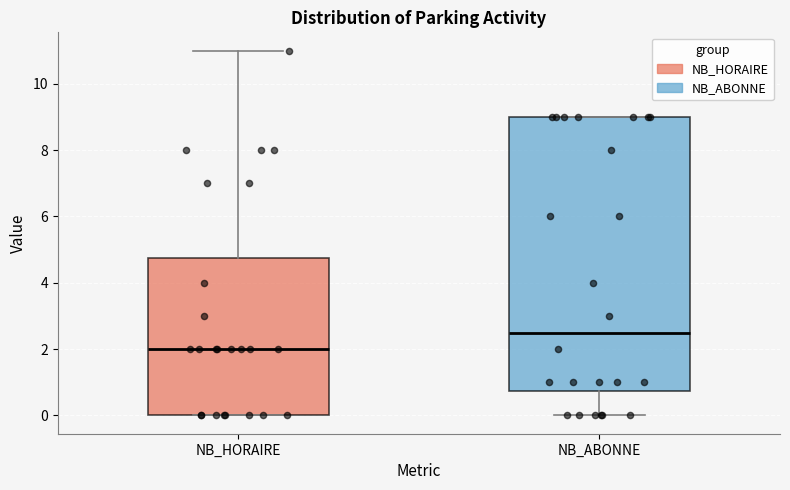

Which box has the lowest median line?

NB_HORAIRE